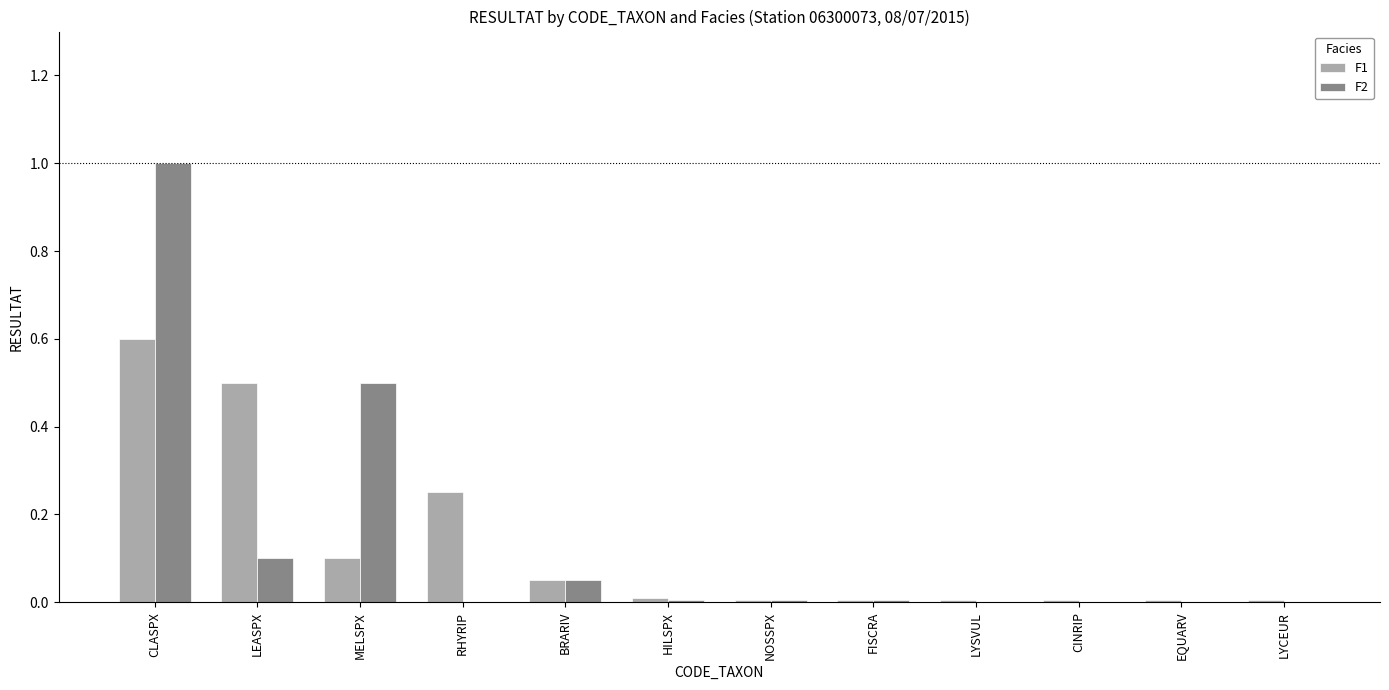

What is the sum of all F1 values?

1.5